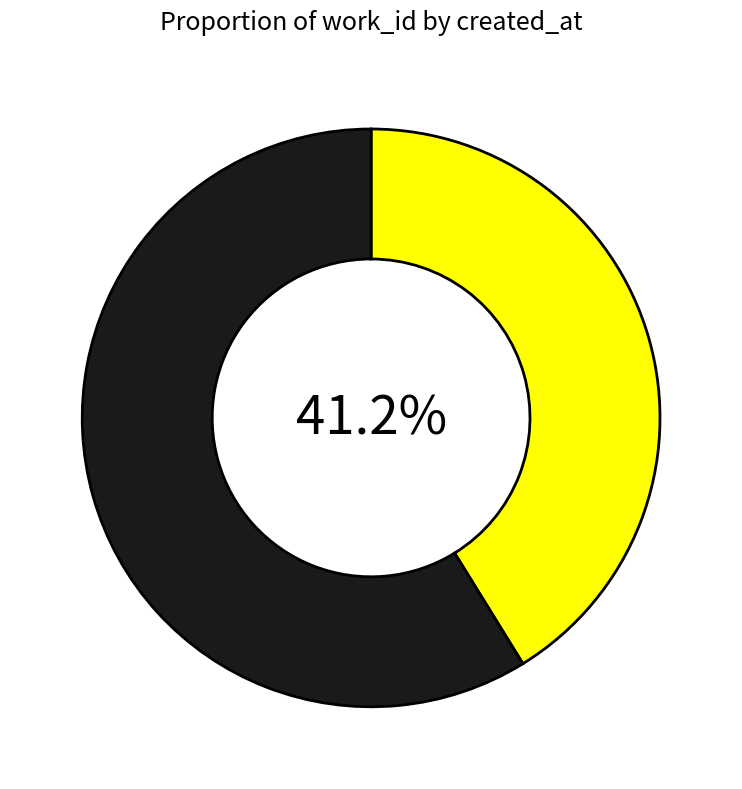

Is there a majority slice in this chart?

Yes